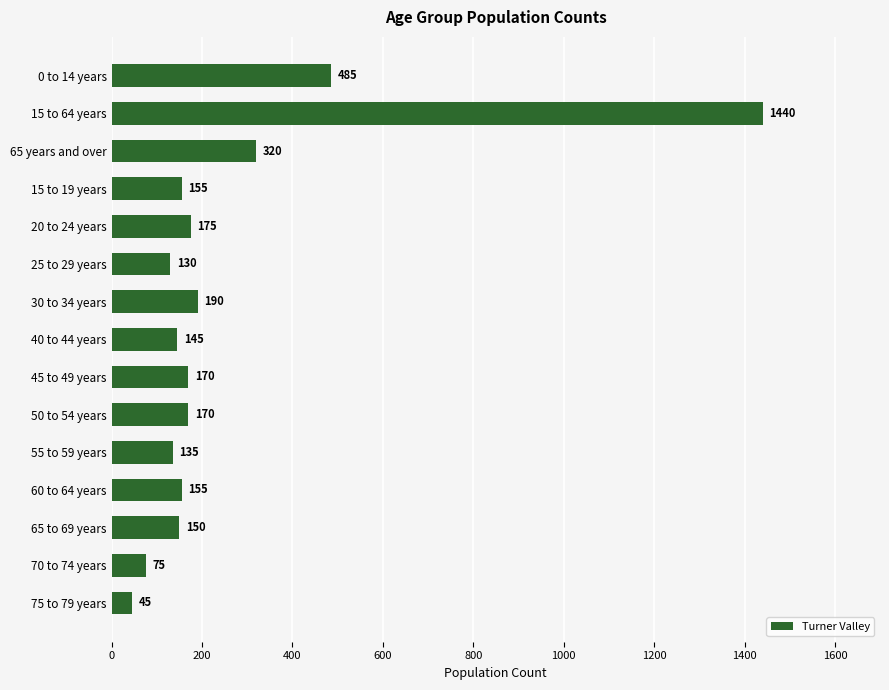

What is the difference between the second highest and second lowest values?

410